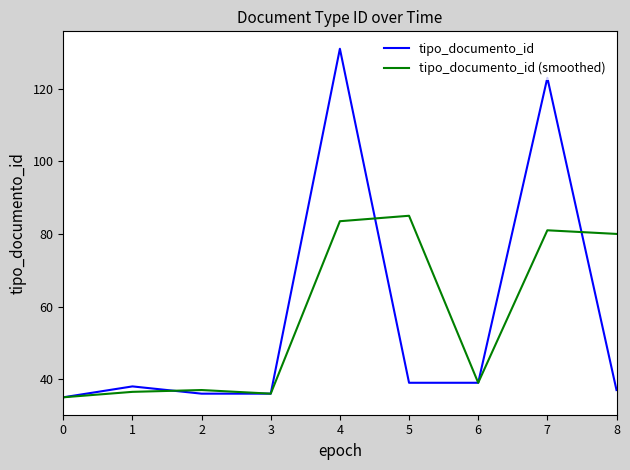

The tipo_documento_id (smoothed) series shows 22.3 at 1. True or false?

False